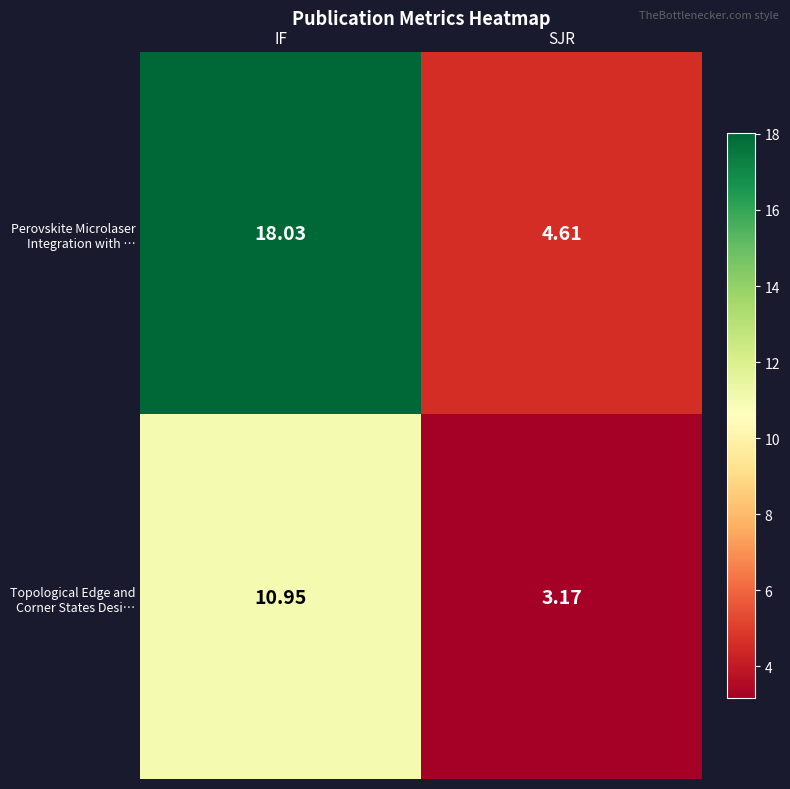

Between IF and SJR, which series saw the biggest shift?

Perovskite Microlaser Integration with …